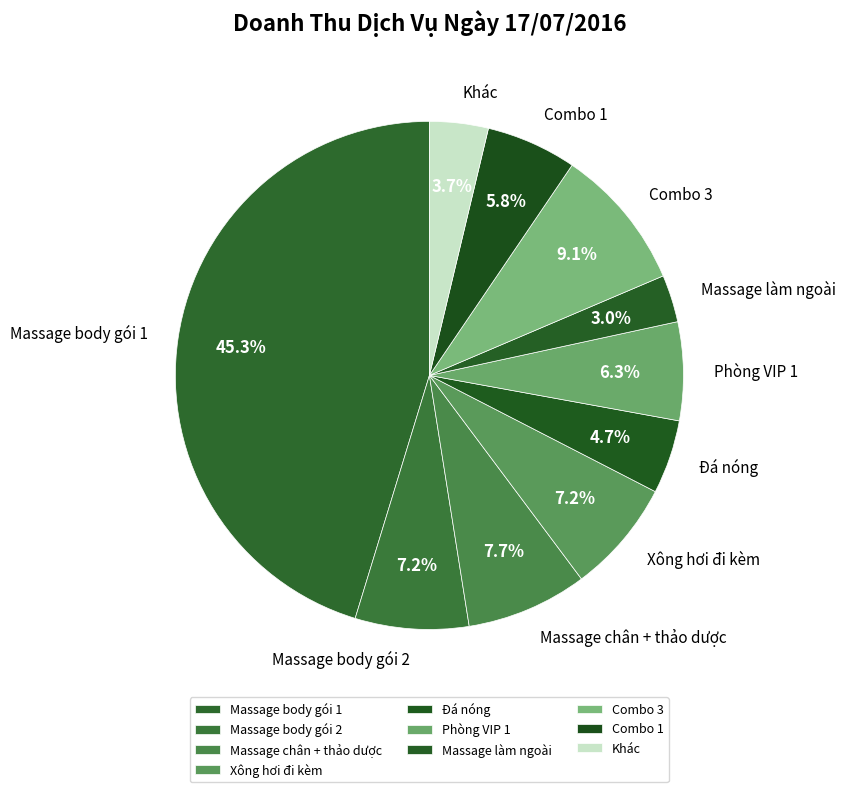

The Xông hơi đi kèm slice represents 7% of the pie. True or false?

True